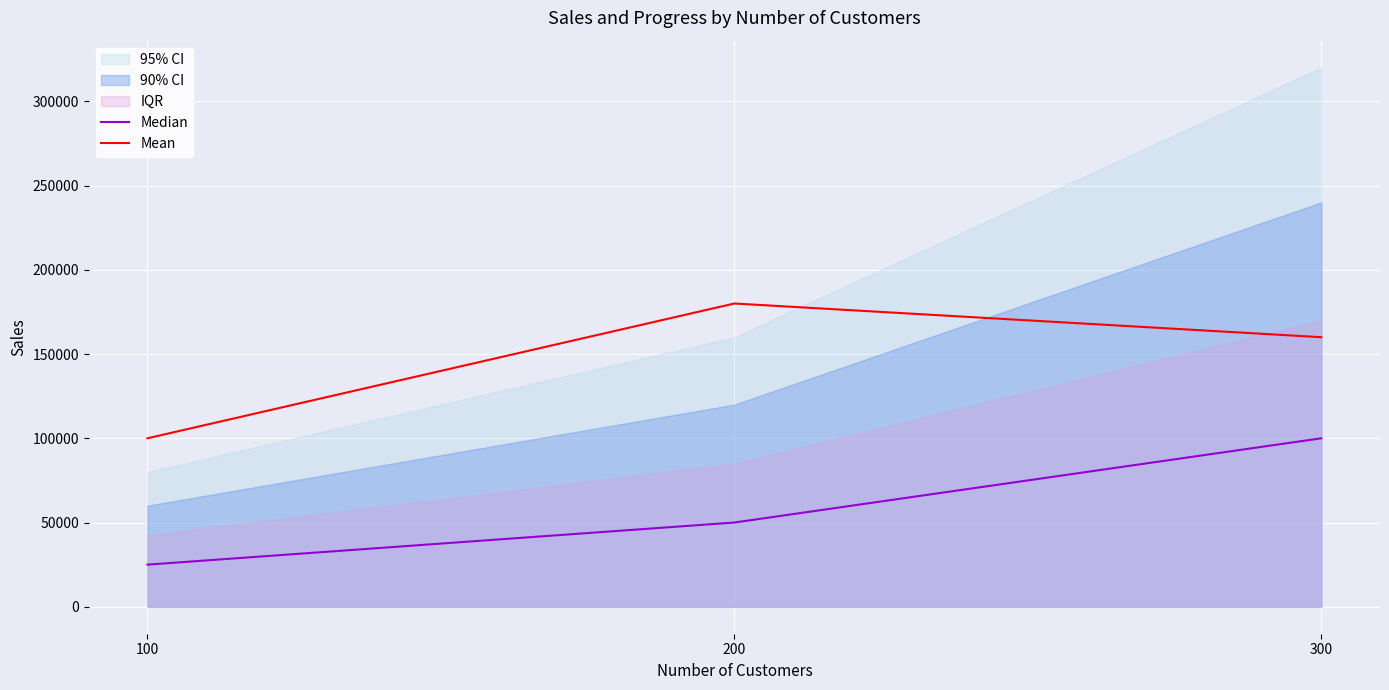

Is the value of Mean at 200 greater than the value of Median at 200?

Yes